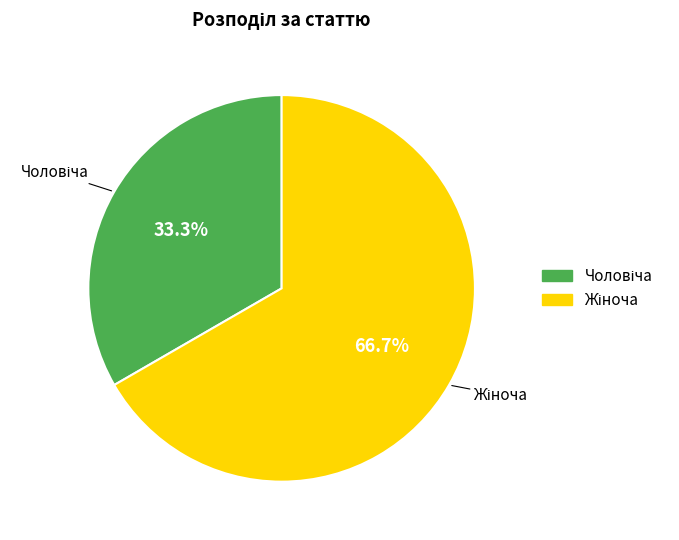

Rank the categories by value from highest to lowest.

Жіноча, Чоловіча